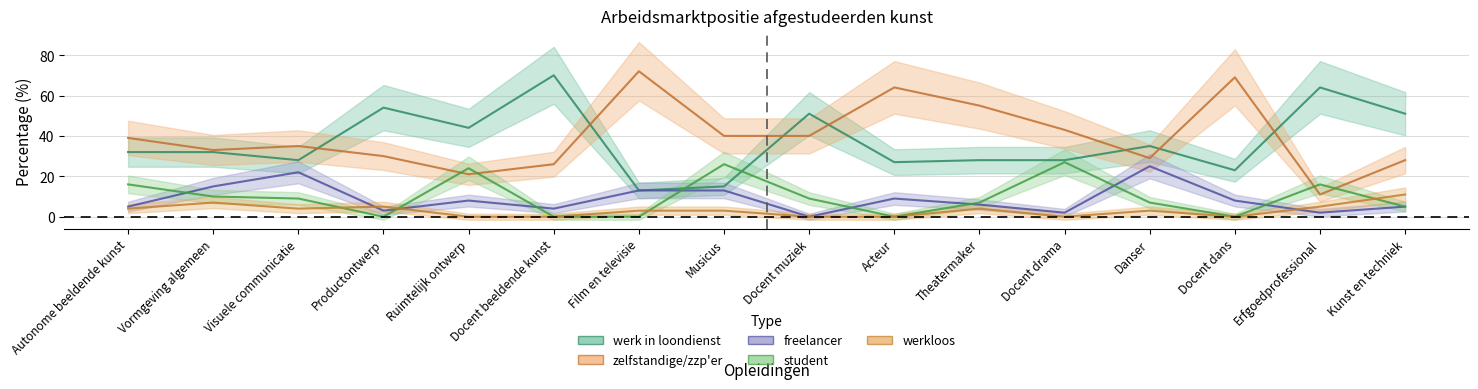

Reading right to left, transcribe all the data shown in this chart.

werk in loondienst: 51	64	23	35	28	28	27	51	15	13	70	44	54	28	32	32
zelfstandige/zzp'er: 28	11	69	29	43	55	64	40	40	72	26	21	30	35	33	39
freelancer: 5	2	8	25	2	6	9	0	13	13	4	8	3	22	15	5
student: 5	16	0	7	27	7	0	9	26	0	0	24	0	9	10	16
werkloos: 11	5	0	3	0	4	0	0	3	3	0	0	5	4	7	4